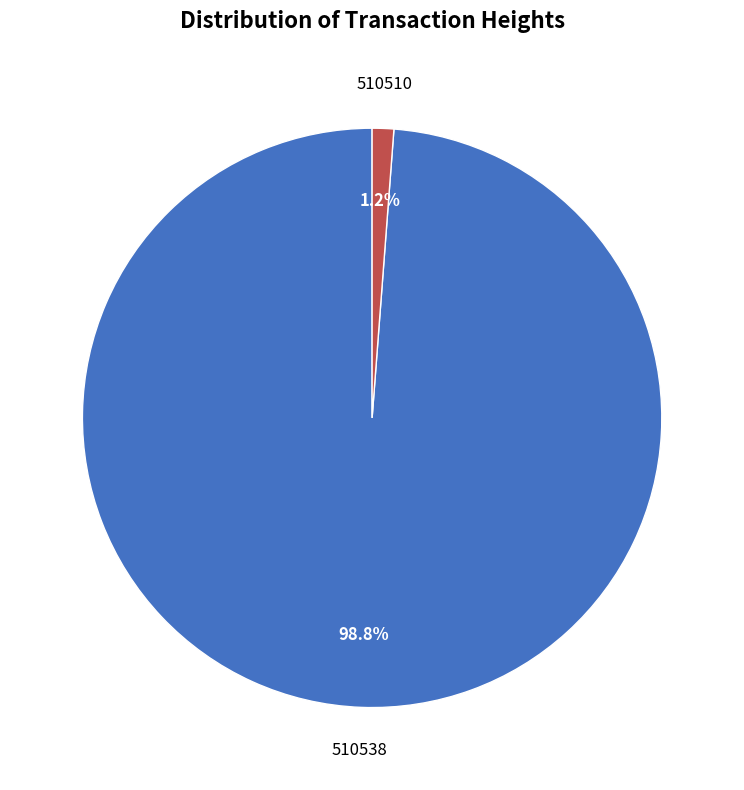

Which category accounts for the majority?

510538